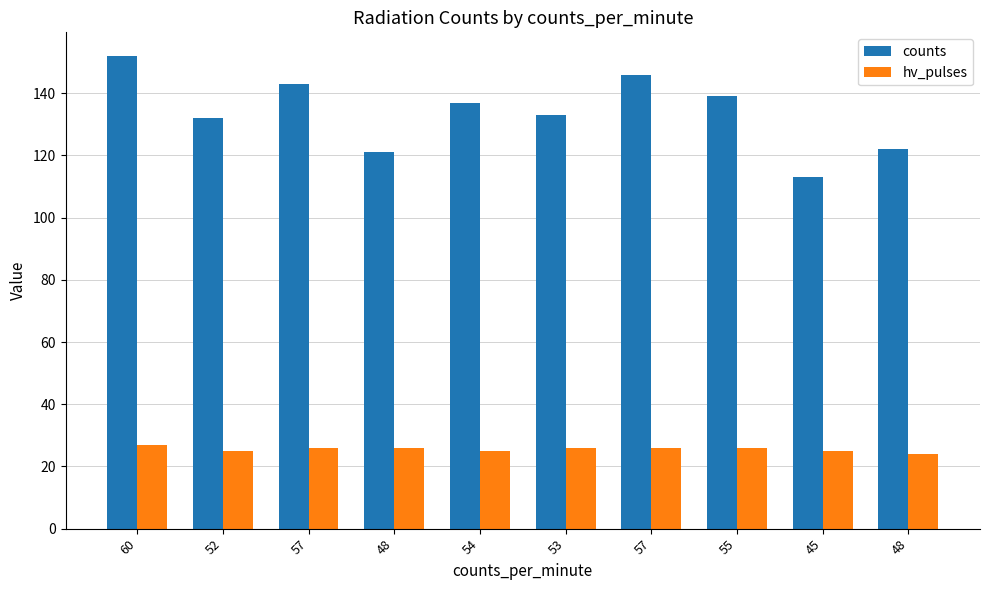

How many bars are there in total?

20